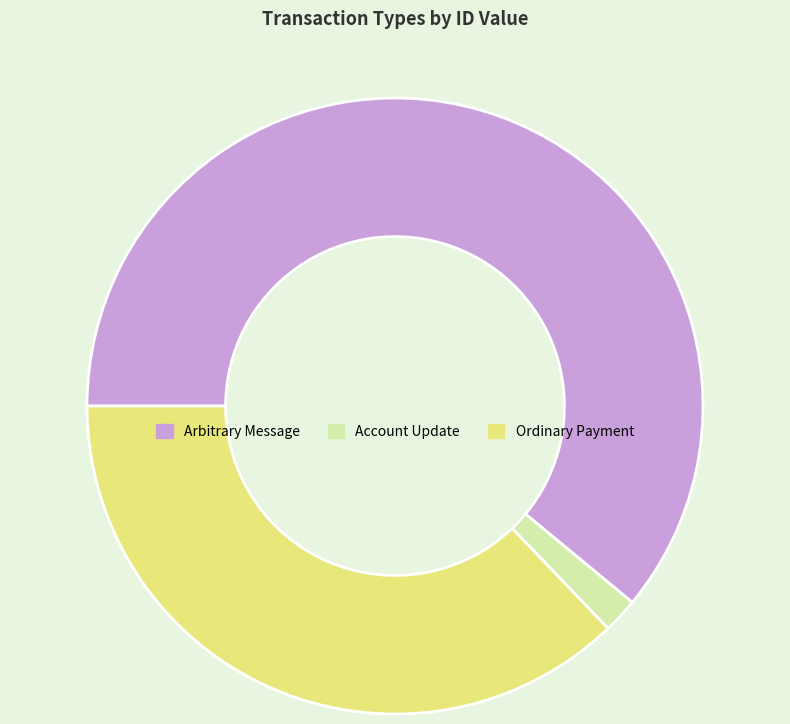

Rank the categories by value from highest to lowest.

Arbitrary Message, Ordinary Payment, Account Update